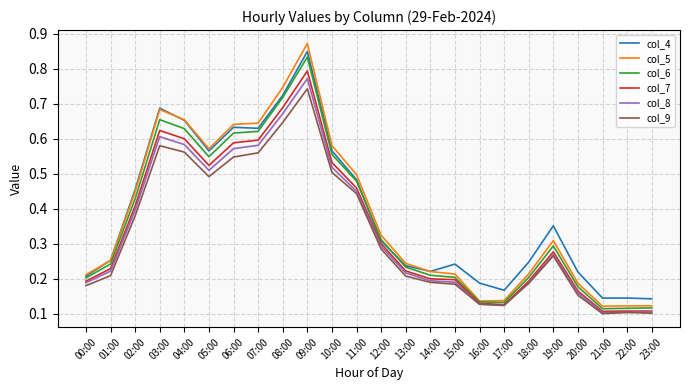

Which series has the largest range (max minus min)?

col_5